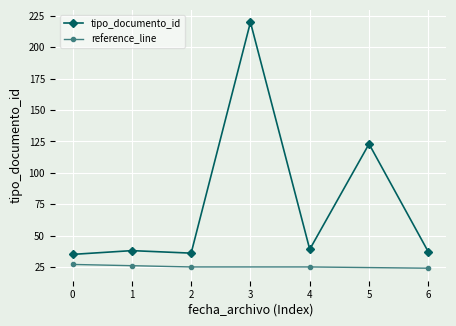

Where is tipo_documento_id nearest to the value 127?

5